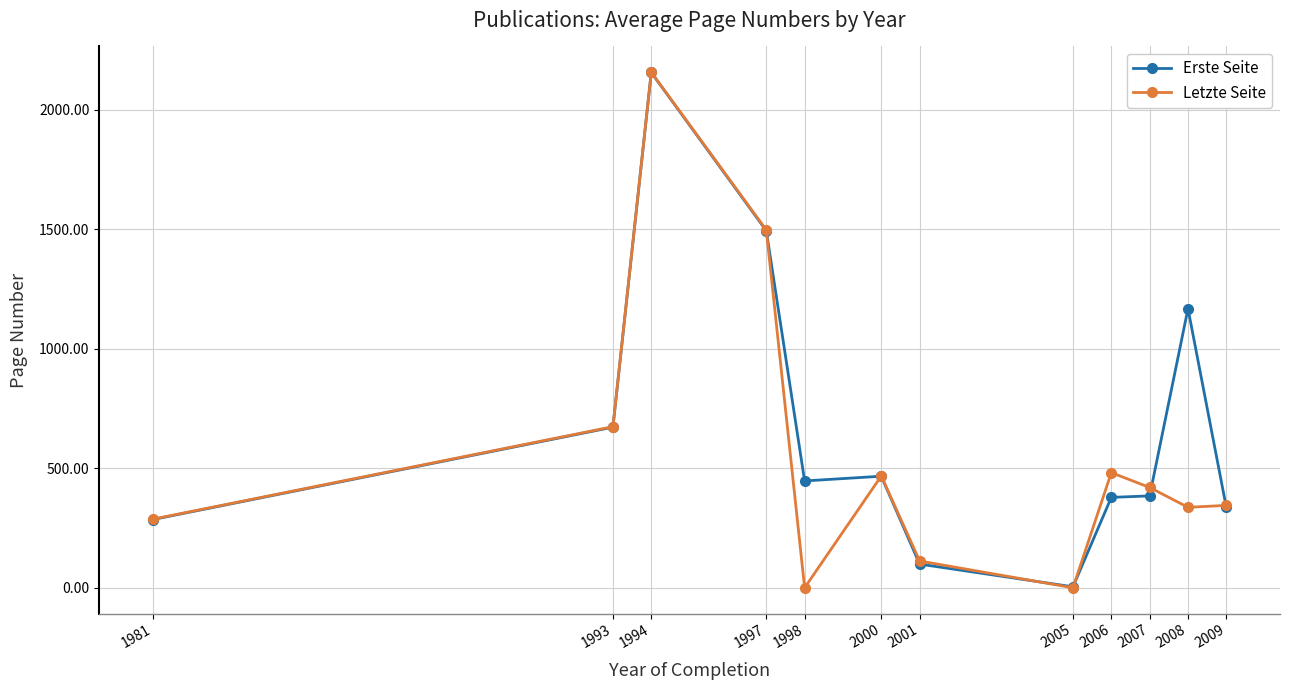

What is the value of the Erste Seite point at the 11th from the left?

1167.8